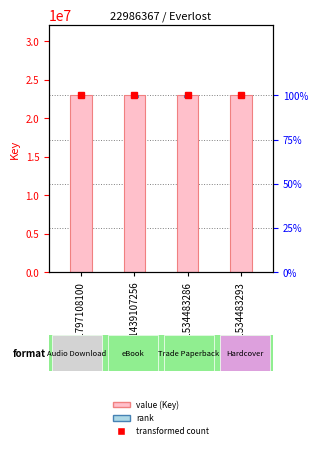

Which series has the largest range (max minus min)?

Key value